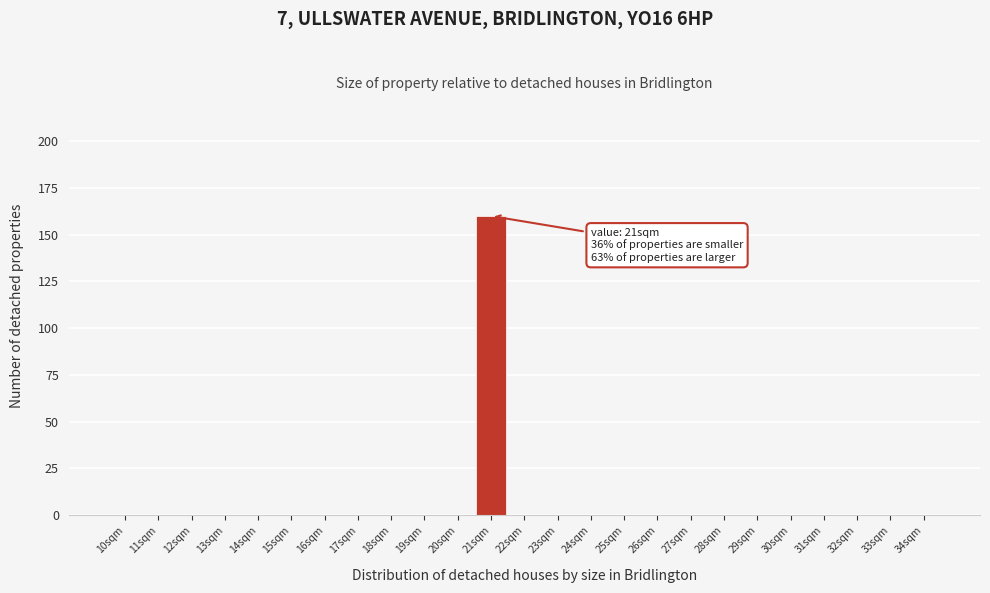

Reading left to right, transcribe all the data shown in this chart.

10sqm=0	11sqm=0	12sqm=0	13sqm=0	14sqm=0	15sqm=0	16sqm=0	17sqm=0	18sqm=0	19sqm=0	20sqm=0	21sqm=160	22sqm=0	23sqm=0	24sqm=0	25sqm=0	26sqm=0	27sqm=0	28sqm=0	29sqm=0	30sqm=0	31sqm=0	32sqm=0	33sqm=0	34sqm=0